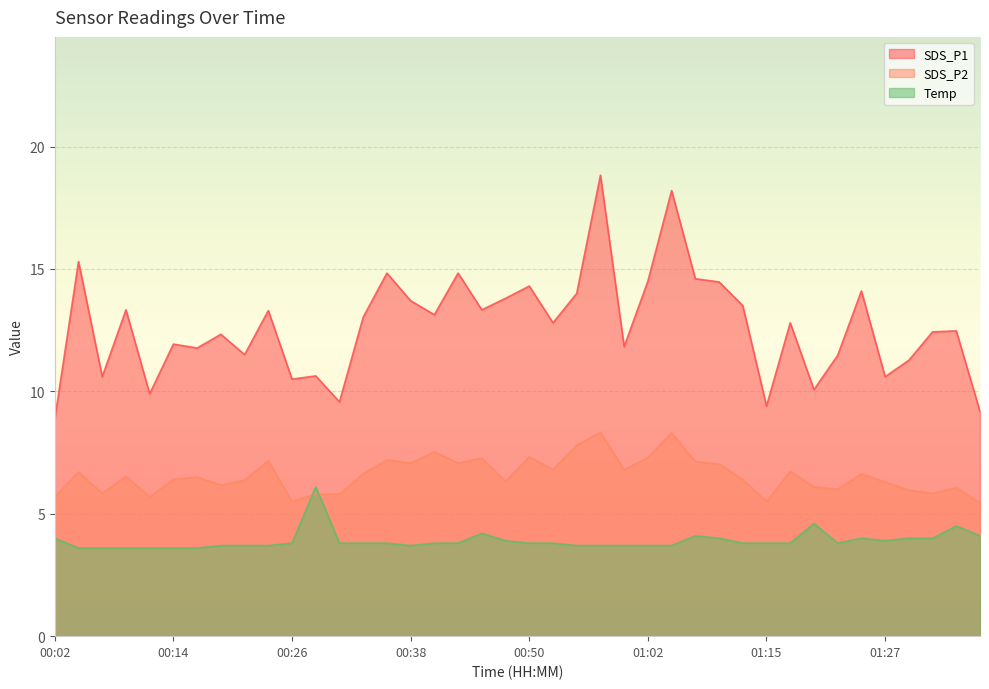

True or false: SDS_P1 has a value of 15.9 at 00:02.

False